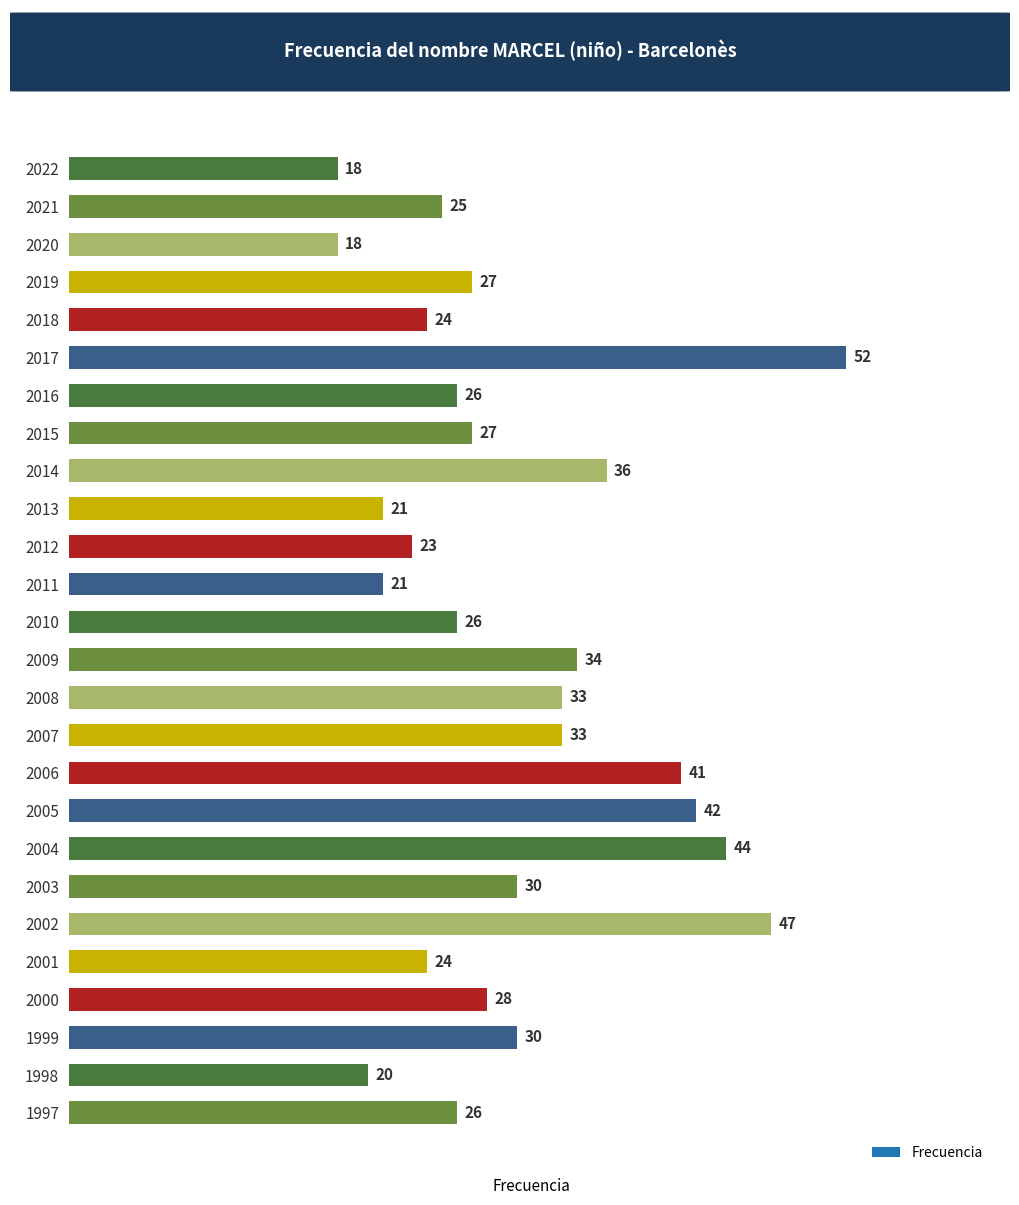

At which category does the chart reach its peak across all series?

2017